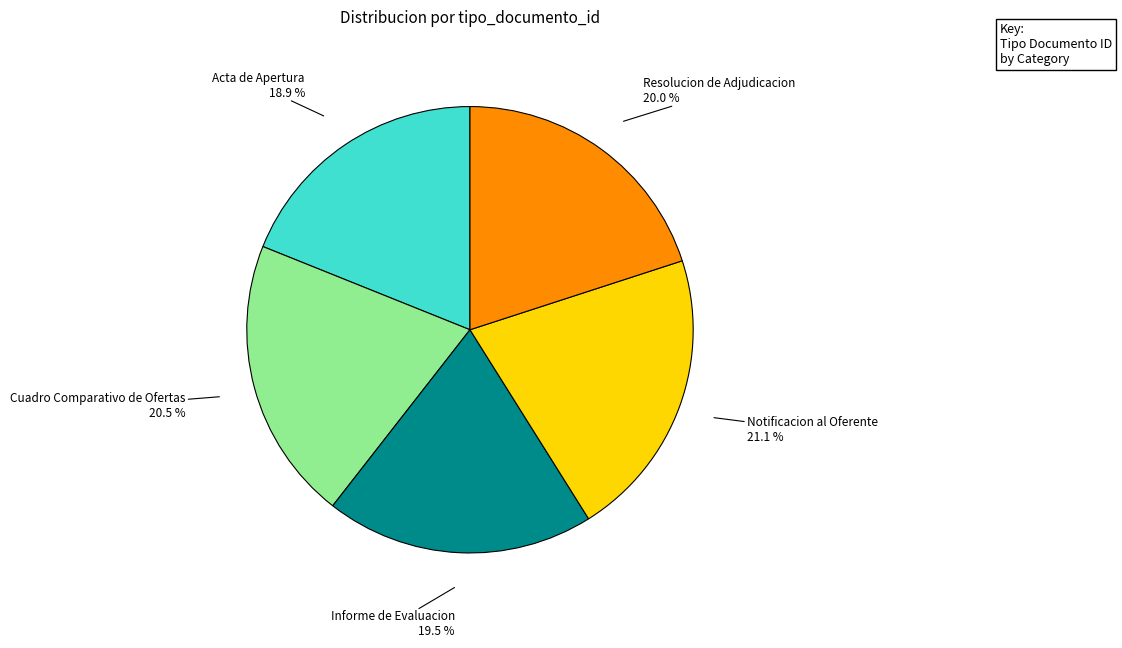

Is there any slice that represents more than half of the pie?

No